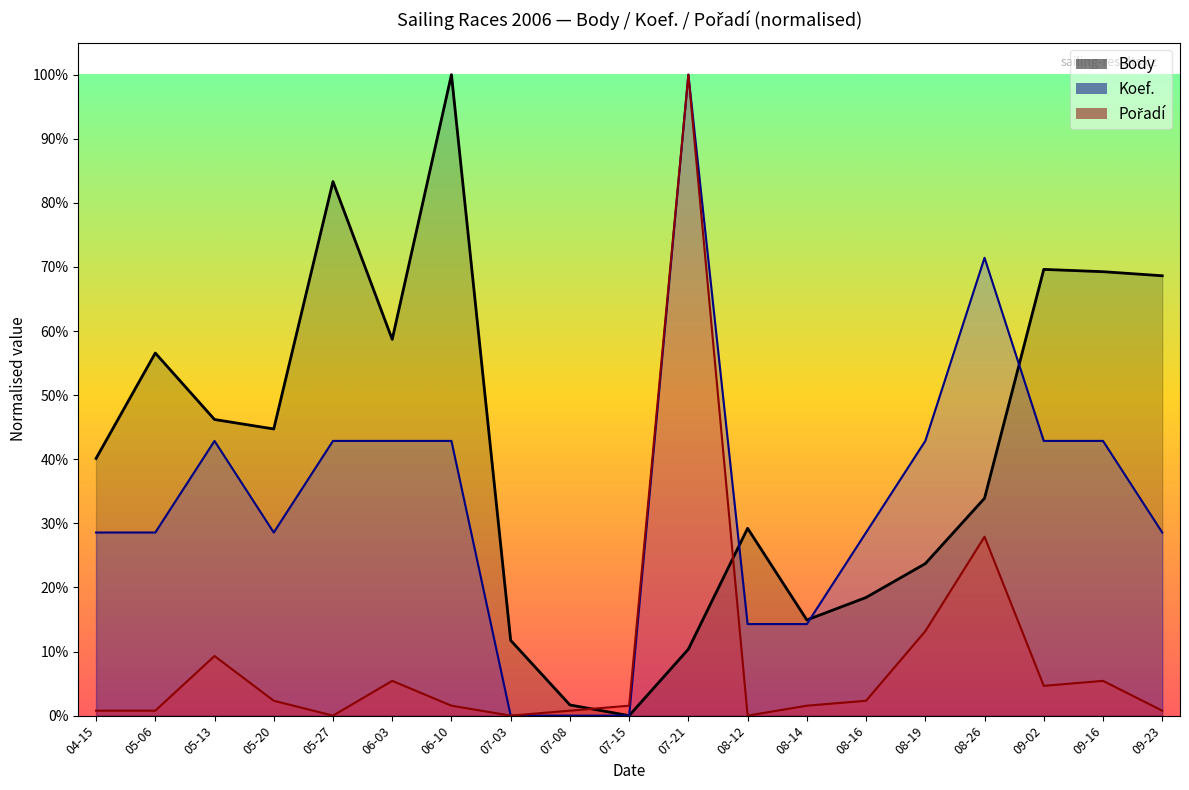

Between 05-20 and 07-21, which series saw the biggest shift?

Pořadí